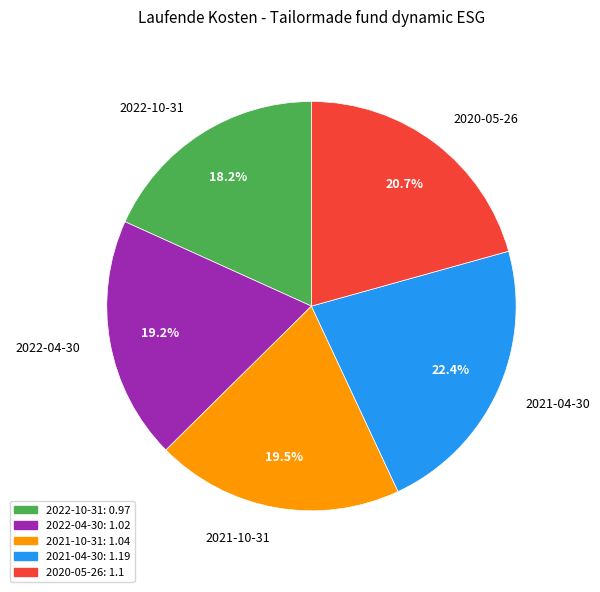

Which slice is the largest?

2021-04-30